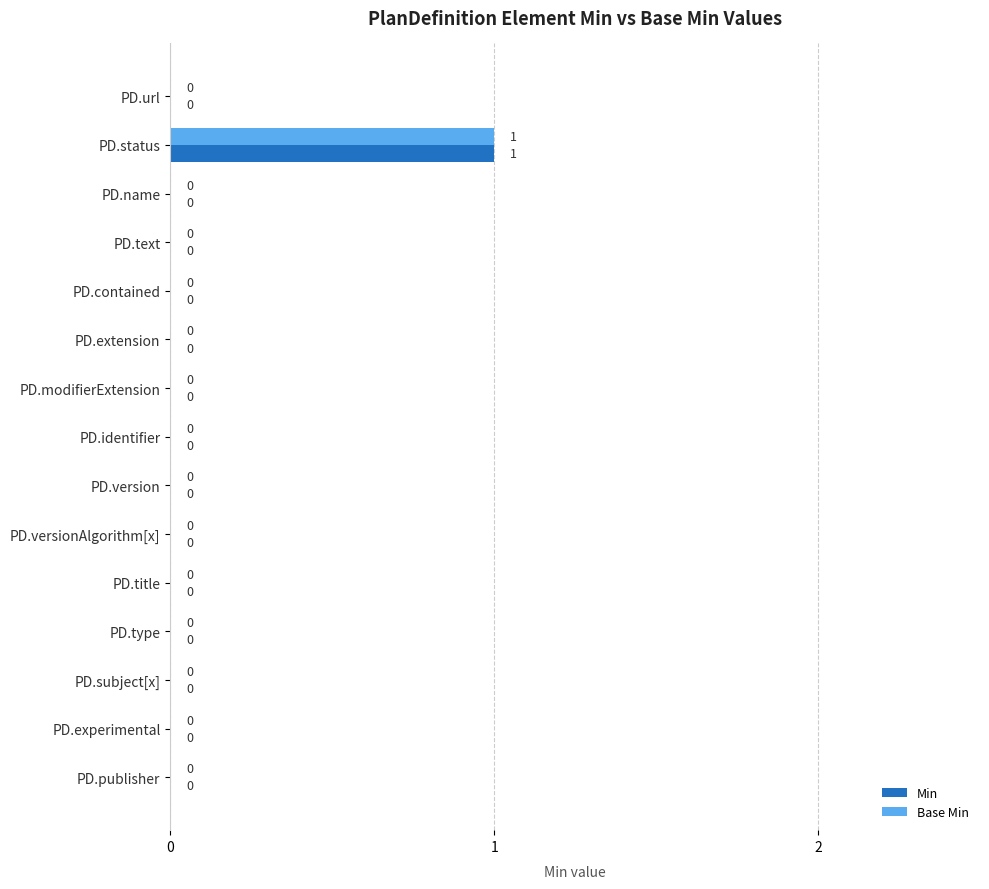

The Base Min series shows 1 at PD.name. True or false?

False